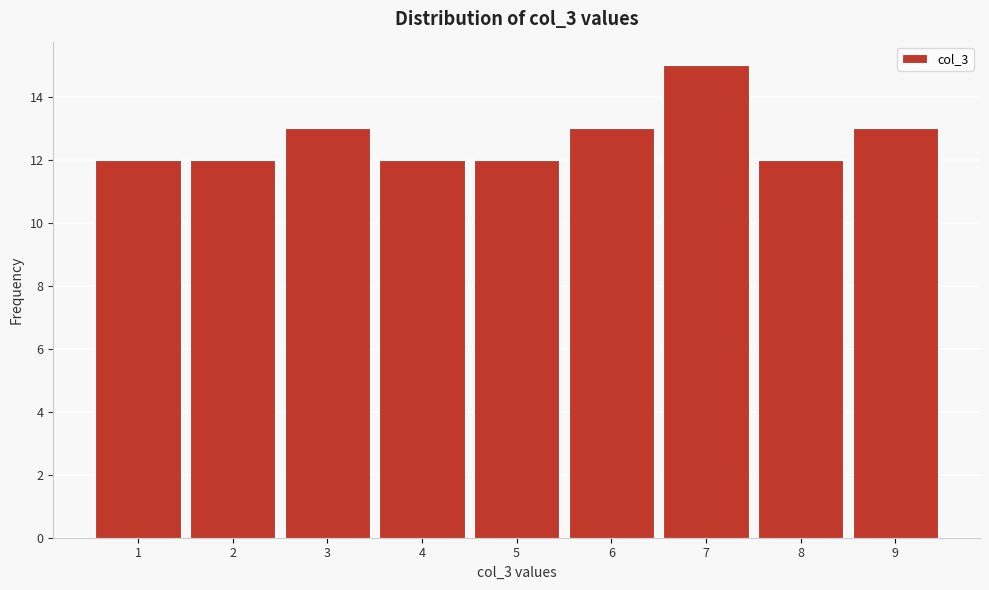

Reading left to right, extract all data points from this chart.

1=12	2=12	3=13	4=12	5=12	6=13	7=15	8=12	9=13